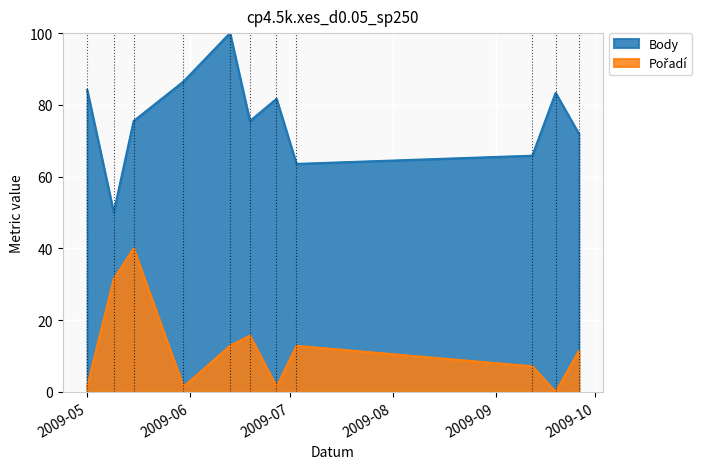

Count the number of data series in this chart.

2